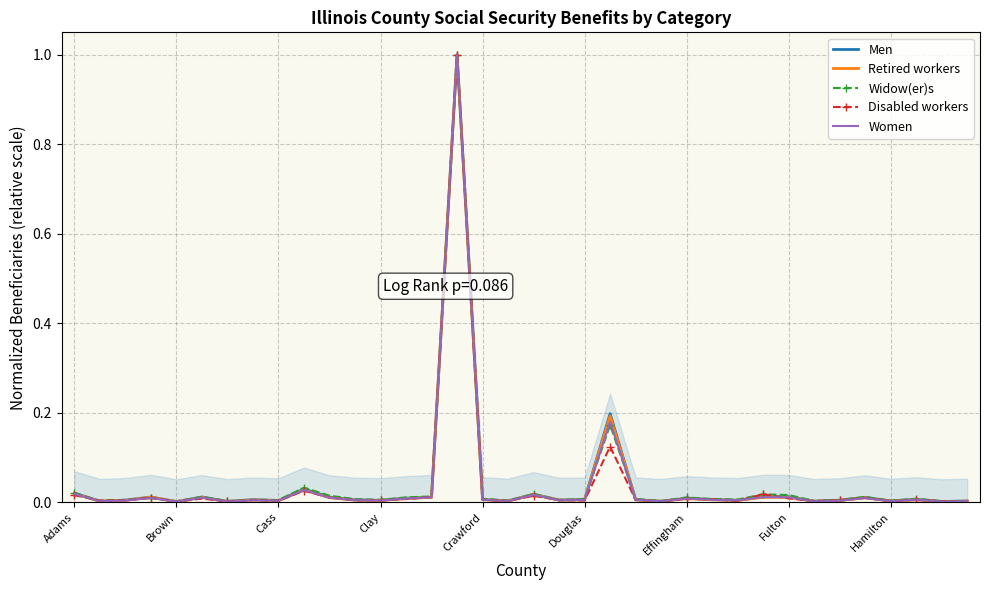

The Widow(er)s series shows 0.0 at 26. True or false?

False